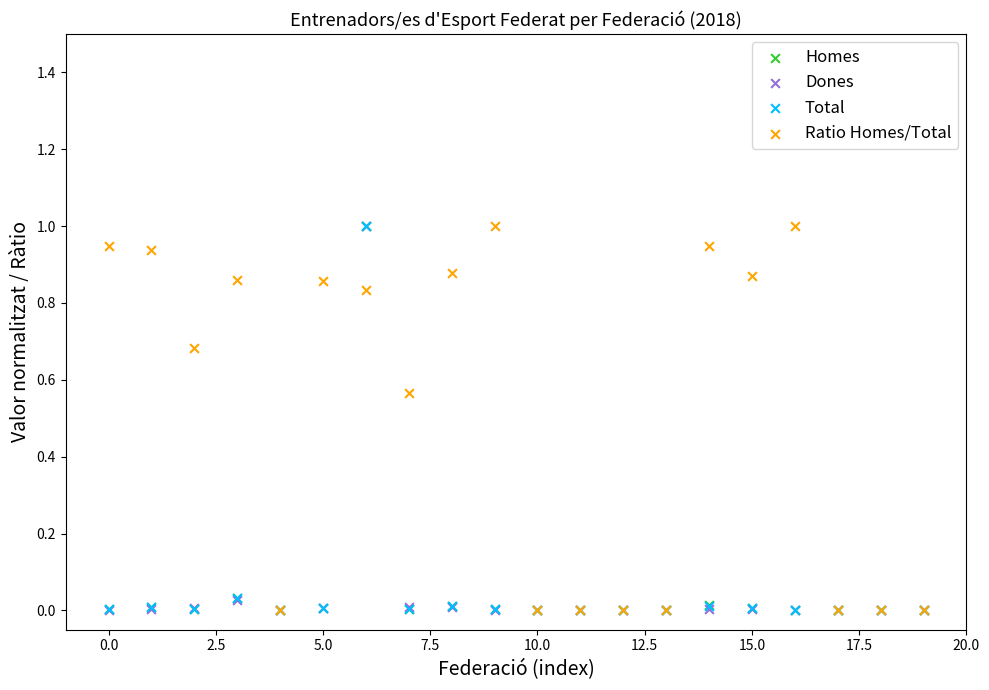

What are all the series names shown in the legend?

Homes, Dones, Total, Ratio Homes/Total